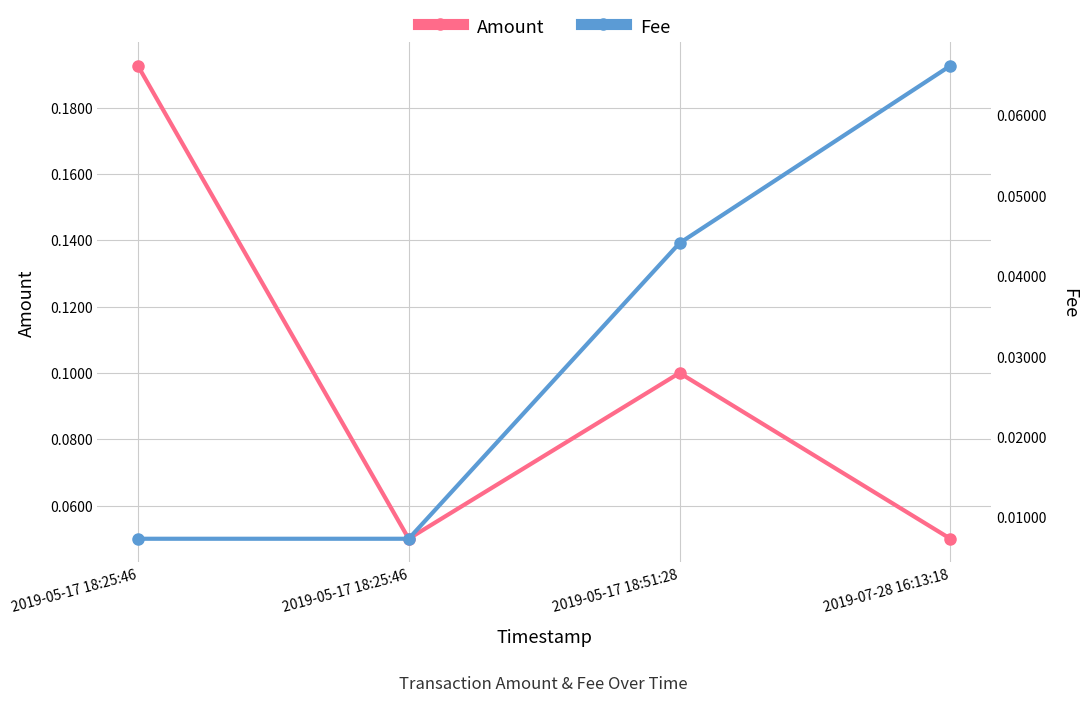

The value of Fee at 2019-05-17 18:51:28 is 0.0. True or false?

True